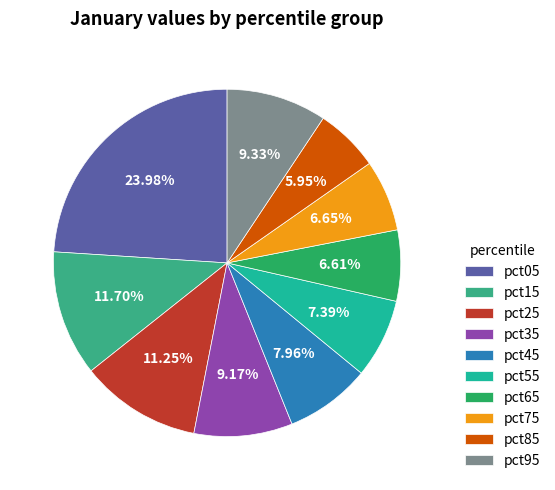

Which category has the biggest portion of the pie?

pct05